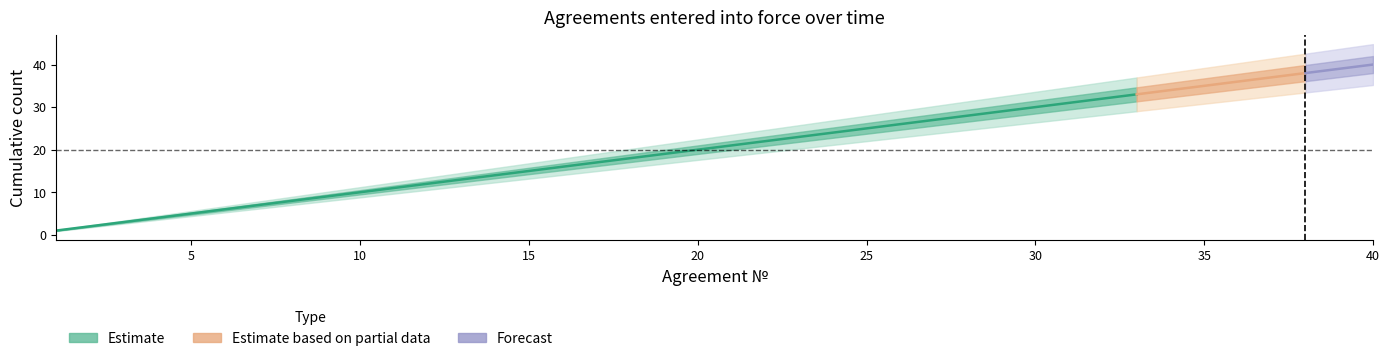

What is the difference between the maximum and minimum values in the Estimate_hi1 series?

39